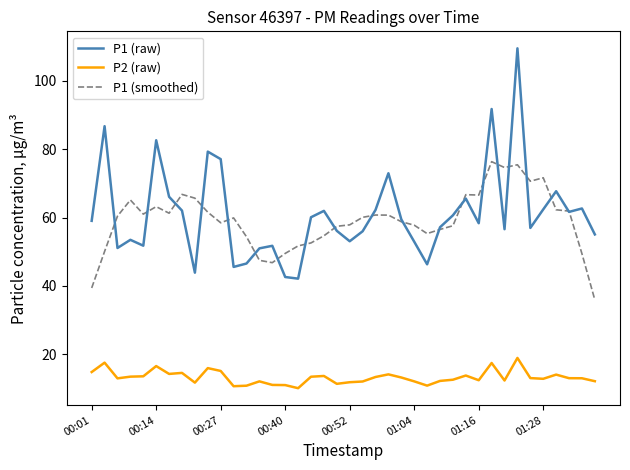

What is the minimum value shown in the chart?

10.0